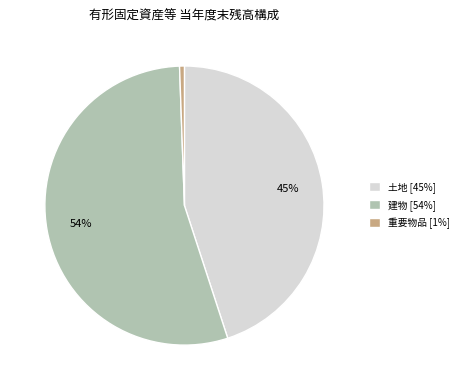

Is the sum of 建物 and 重要物品 greater than half?

Yes